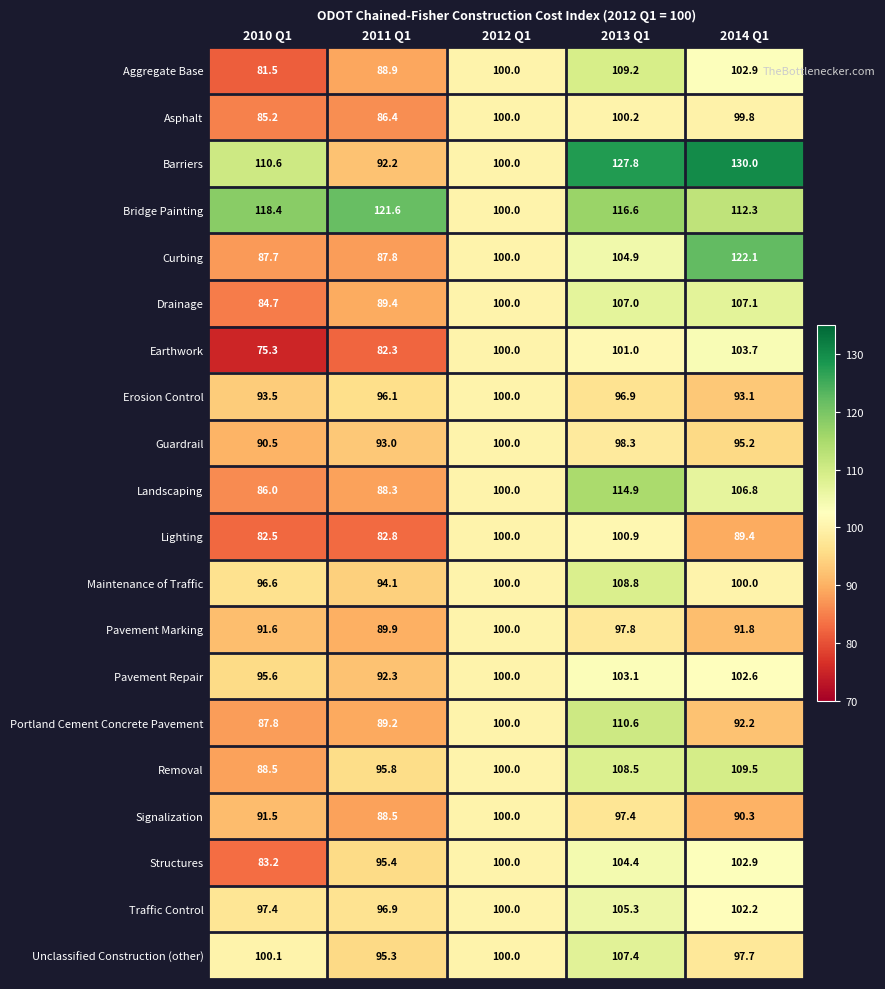

True or false: Signalization has a value of 97.4 at 2013 Q1.

True